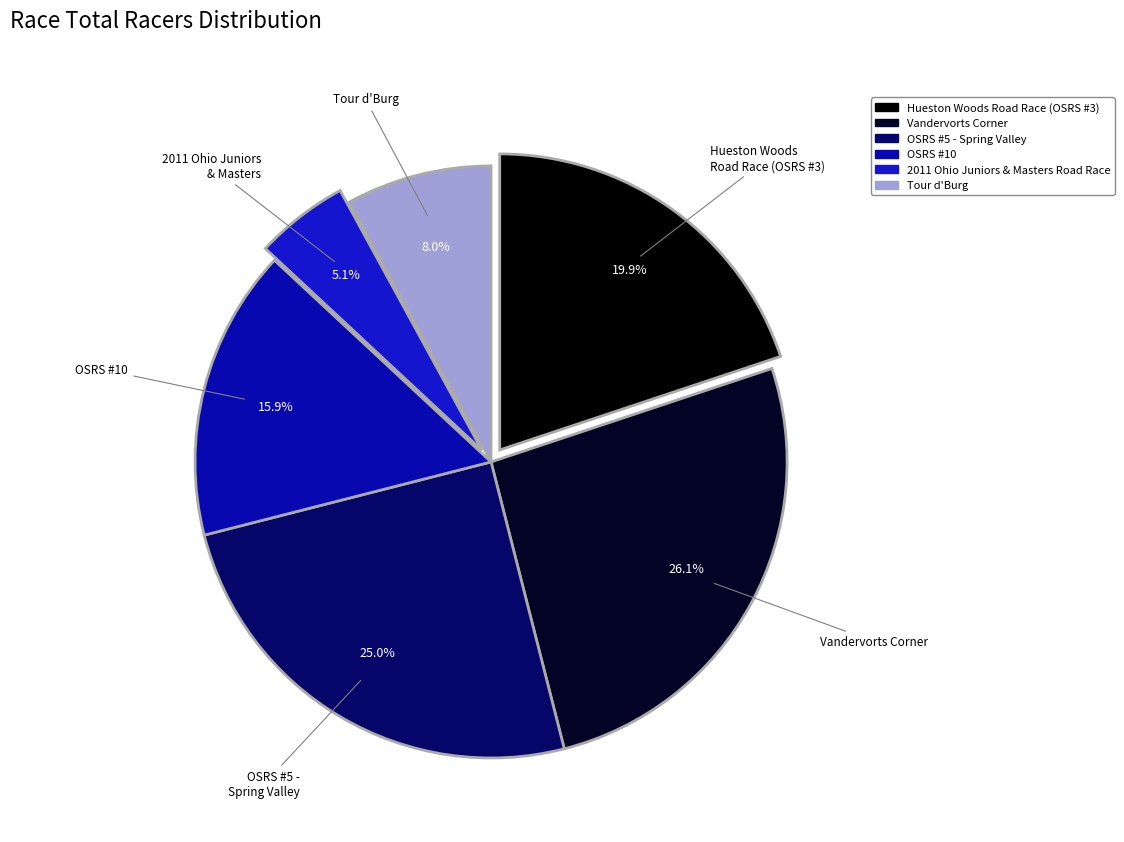

To the nearest percent, what is the combined percentage of Tour d'Burg and 2011 Ohio Juniors & Masters Road Race?

13%